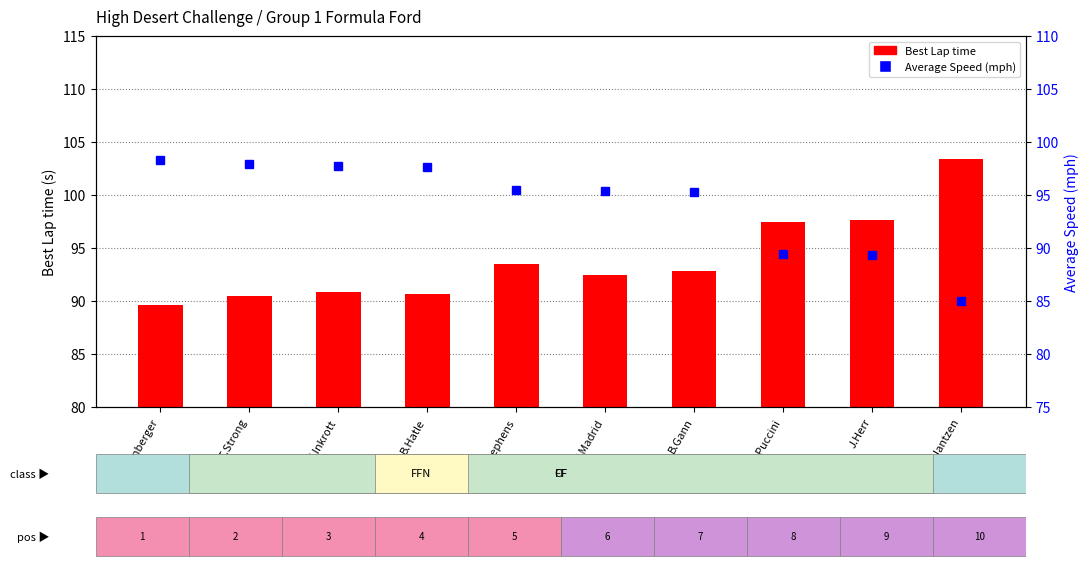

What is the difference between the maximum and minimum values in the Best Lap time series?

13.8